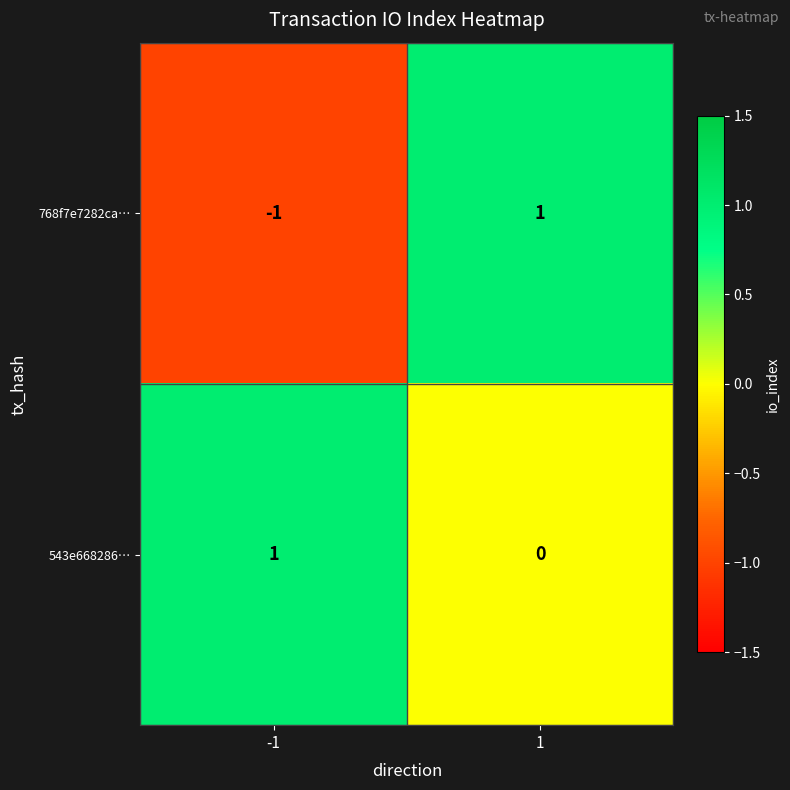

Which series has the largest range (max minus min)?

768f7e7282ca…